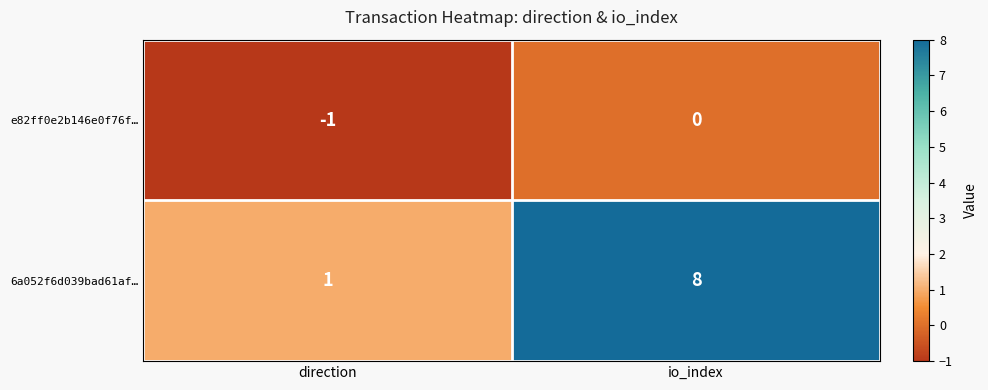

What is the approximate value of 6a052f6d039bad61af… at io_index?

8